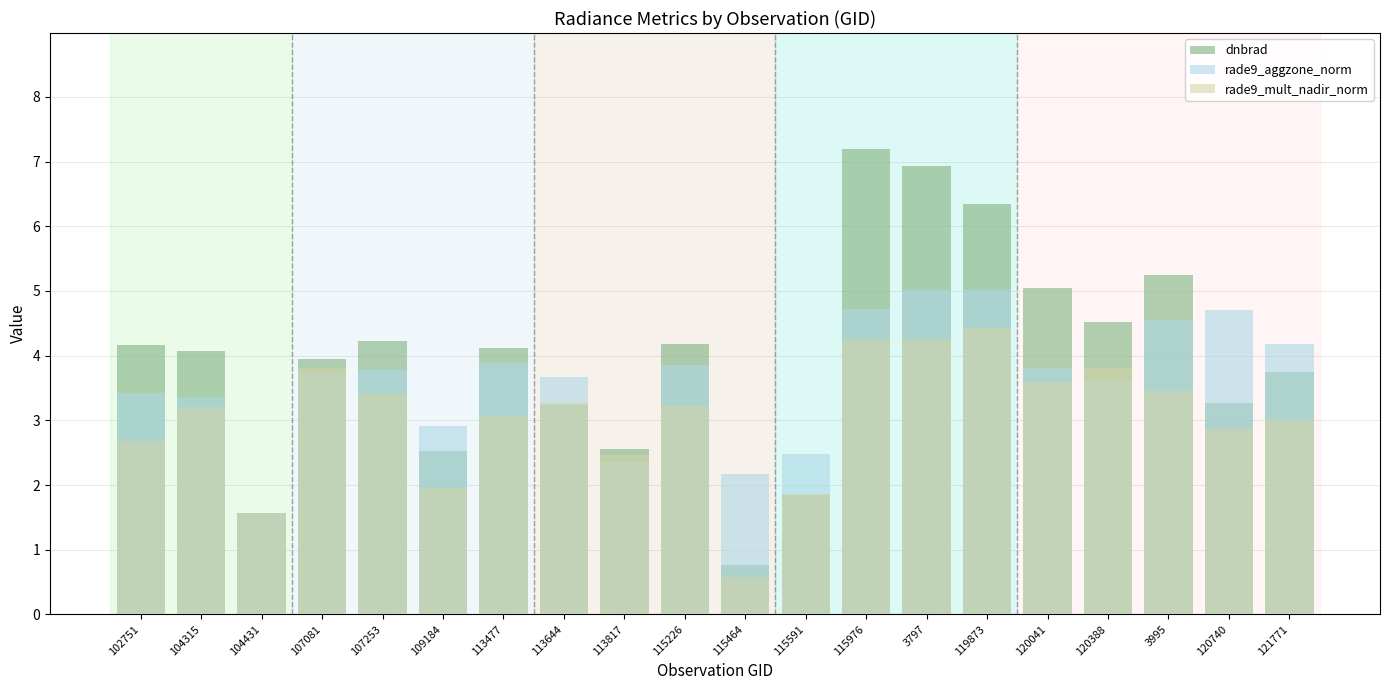

Reading left to right, transcribe all the data shown in this chart.

dnbrad: 102751=4.2	104315=4.1	104431=1.6	107081=3.9	107253=4.2	109184=2.5	113477=4.1	113644=3.2	113817=2.6	115226=4.2	115464=0.8	115591=1.8	115976=7.2	3797=6.9	119873=6.3	120041=5.1	120388=4.5	3995=5.2	120740=3.3	121771=3.7
rade9_aggzone_norm: 102751=3.4	104315=3.4	104431=1.6	107081=3.7	107253=3.8	109184=2.9	113477=3.9	113644=3.7	113817=2.4	115226=3.9	115464=2.2	115591=2.5	115976=4.7	3797=5.0	119873=5.0	120041=3.8	120388=3.6	3995=4.5	120740=4.7	121771=4.2
rade9_mult_nadir_norm: 102751=2.7	104315=3.2	104431=1.6	107081=3.8	107253=3.4	109184=2.0	113477=3.1	113644=3.3	113817=2.5	115226=3.2	115464=0.6	115591=1.9	115976=4.3	3797=4.3	119873=4.4	120041=3.6	120388=3.8	3995=3.5	120740=2.9	121771=3.0